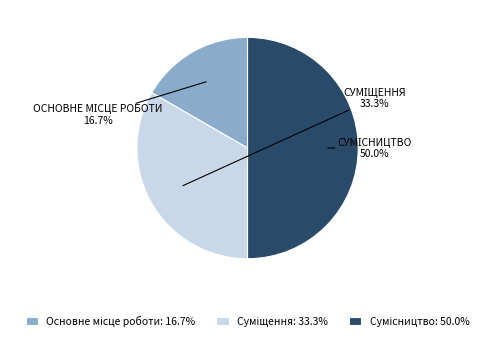

Which slice is the largest?

Сумісництво